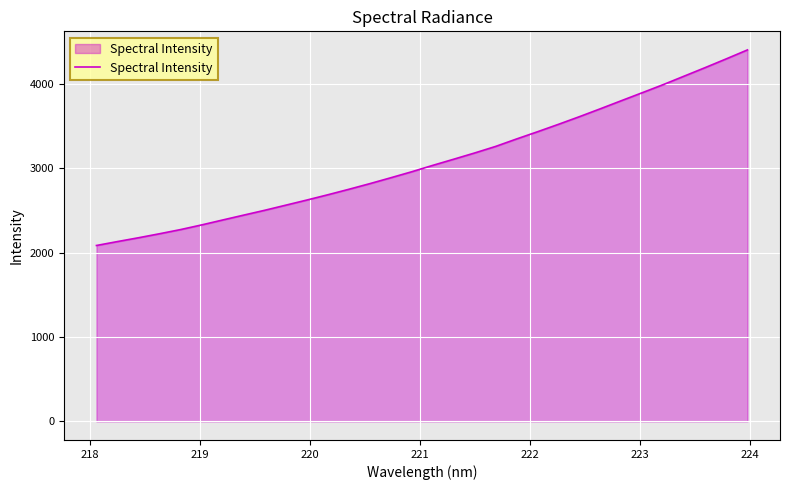

What is the minimum value shown in the chart?

2083.2